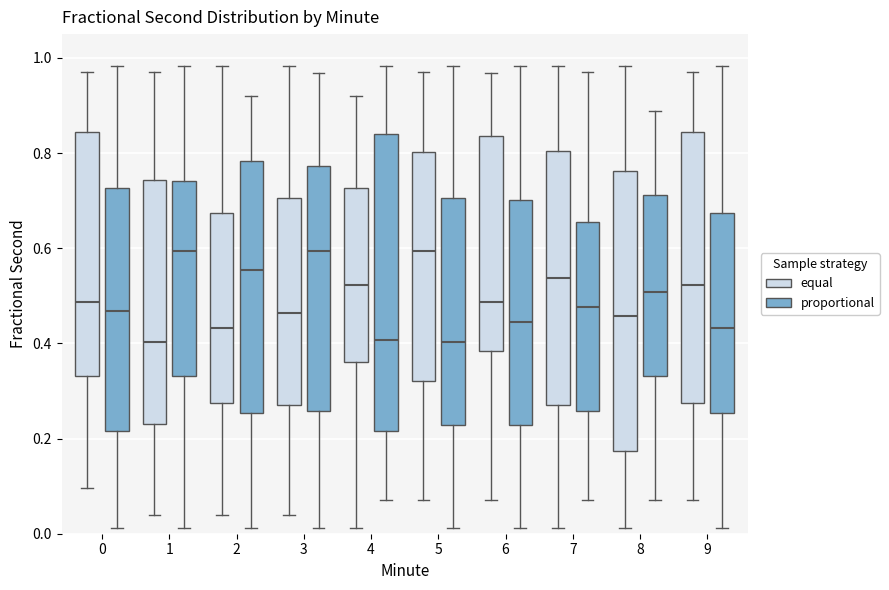

Where does the median line of the box for 7 (equal) sit on the y-axis? The values are not printed on the chart, so give them approximately, as read against the axis.

0.54